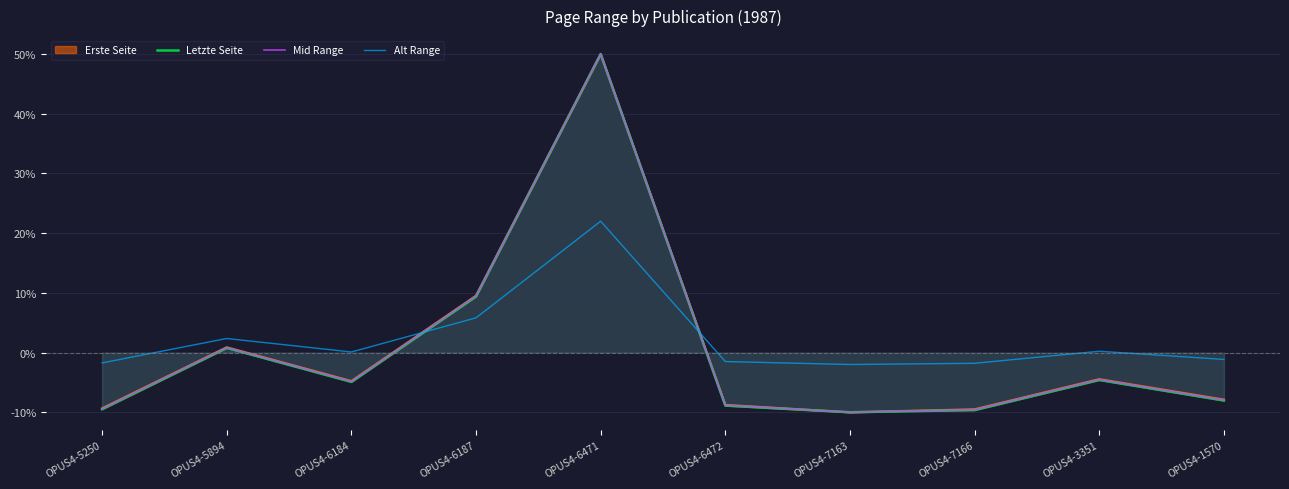

What is the approximate value of Mid Range at OPUS4-5250?

-9.4